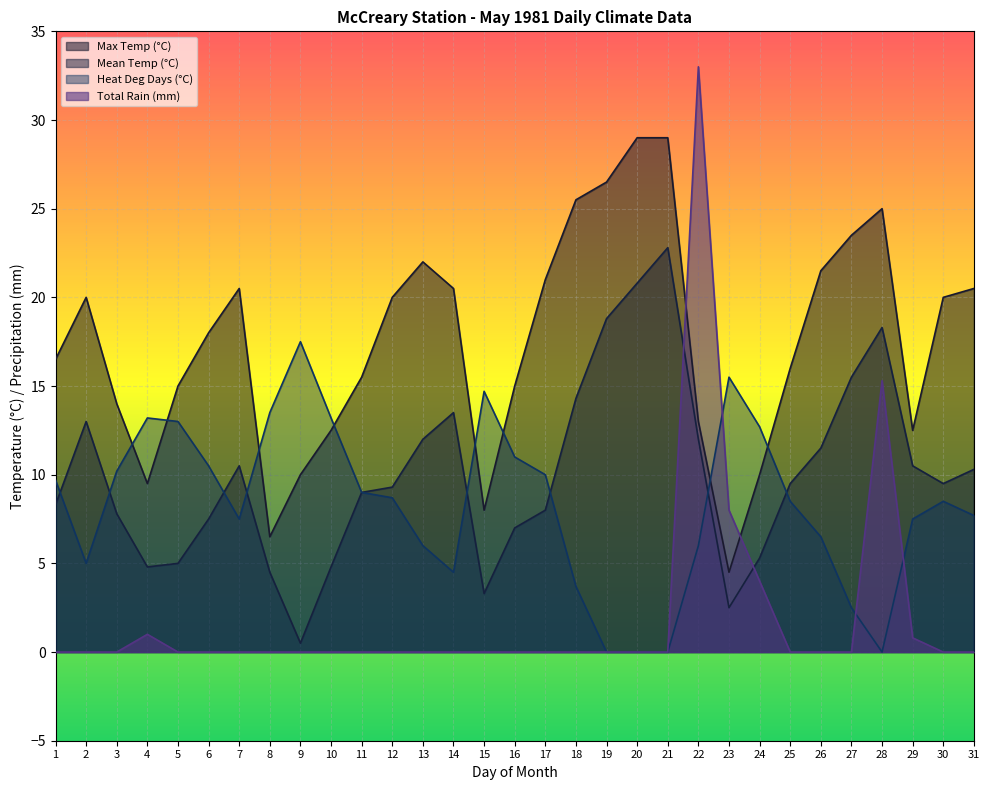

The value of Total Rain (mm) at 12 is -14.7. True or false?

False